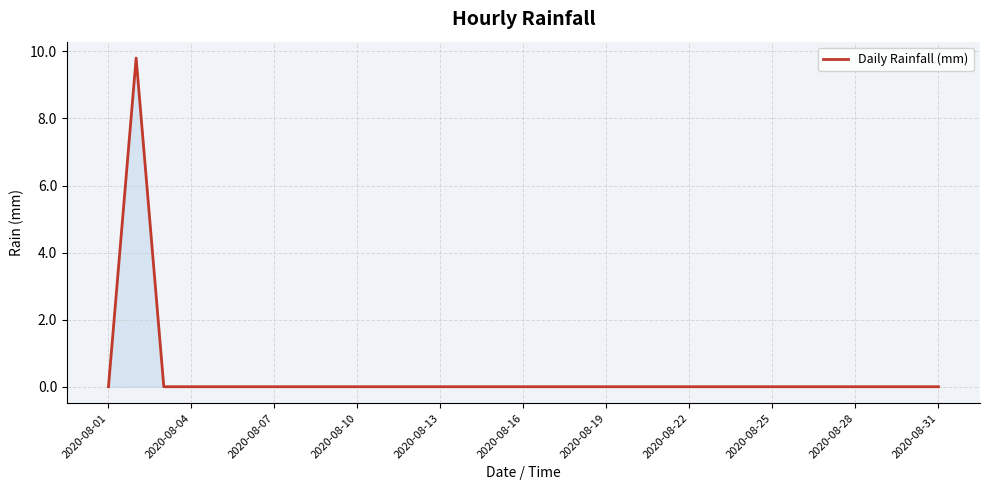

What is the greatest value displayed?

9.8